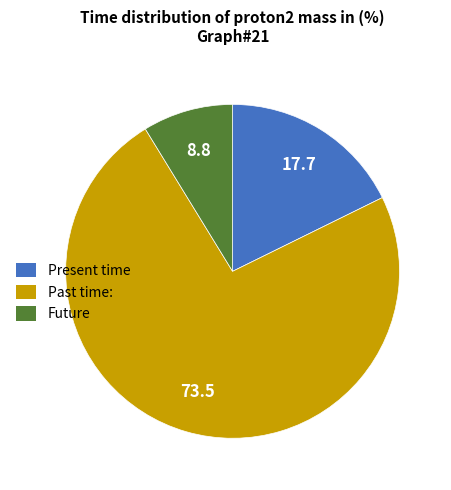

Is there any slice that represents more than half of the pie?

Yes